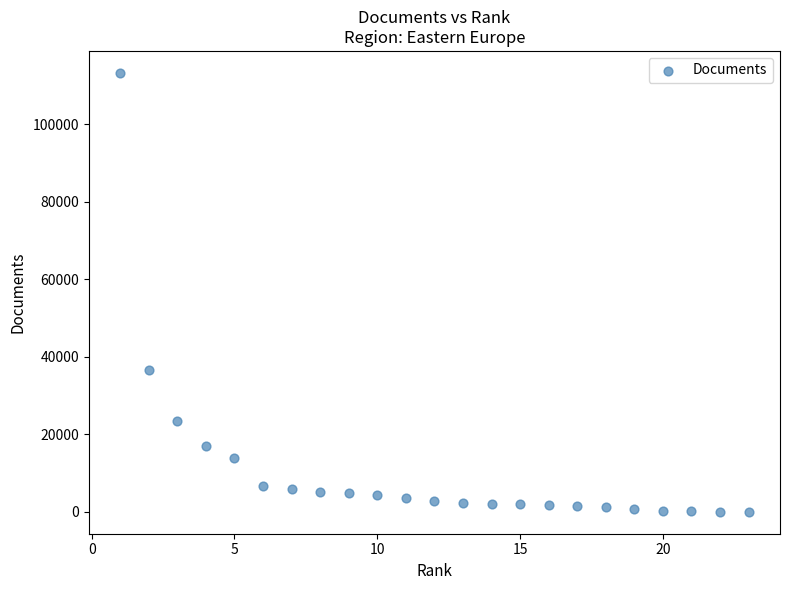

What Y value in the scatter plot is closest to 56647?

36536